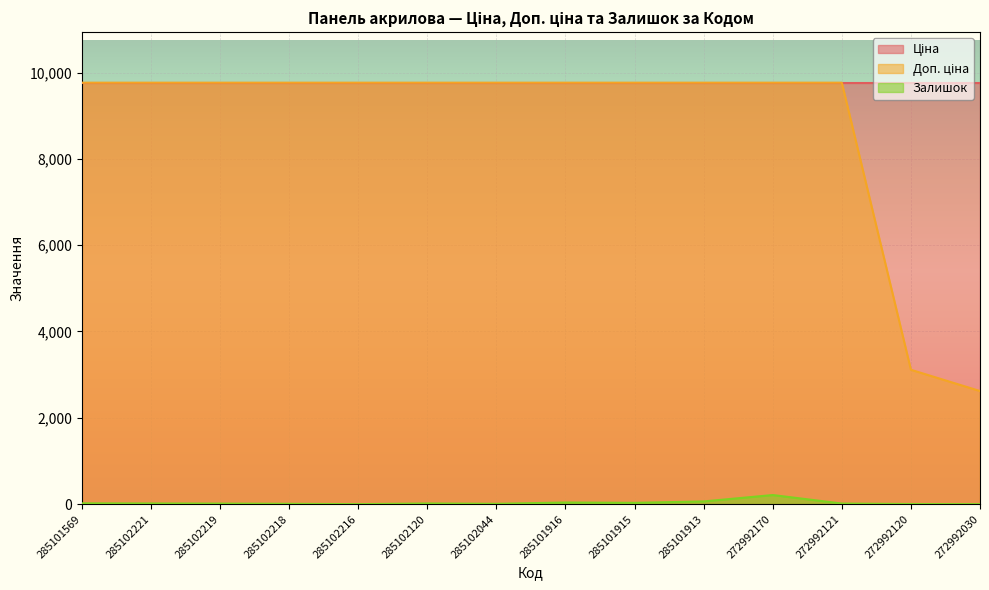

Which series has the largest range (max minus min)?

Доп. ціна